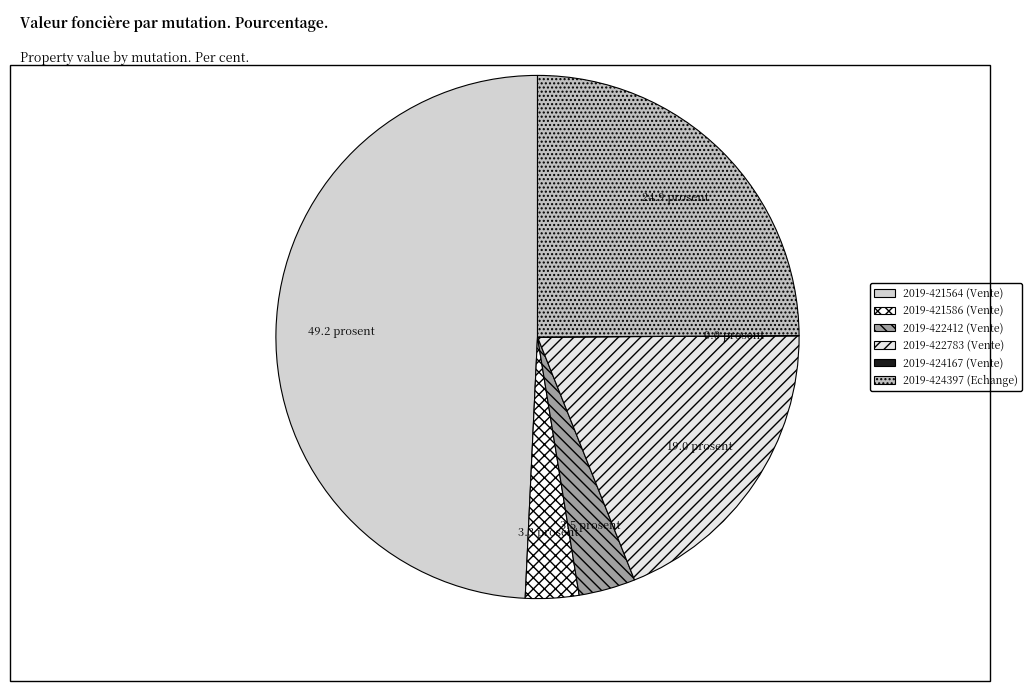

To the nearest percent, what percentage of the pie is 2019-422783 (Vente)?

19%